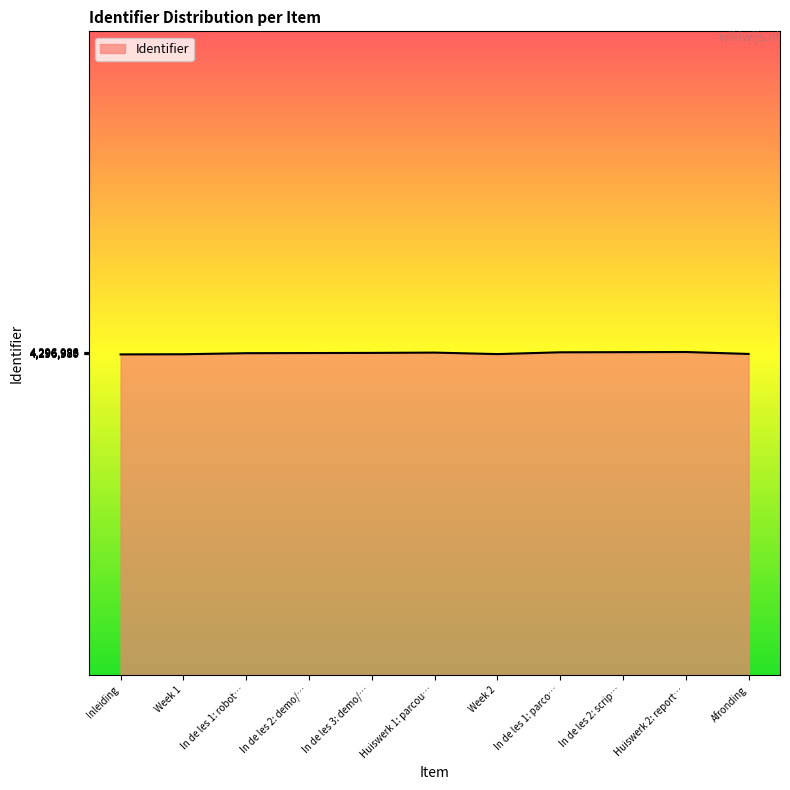

What is the greatest value displayed?

4296993